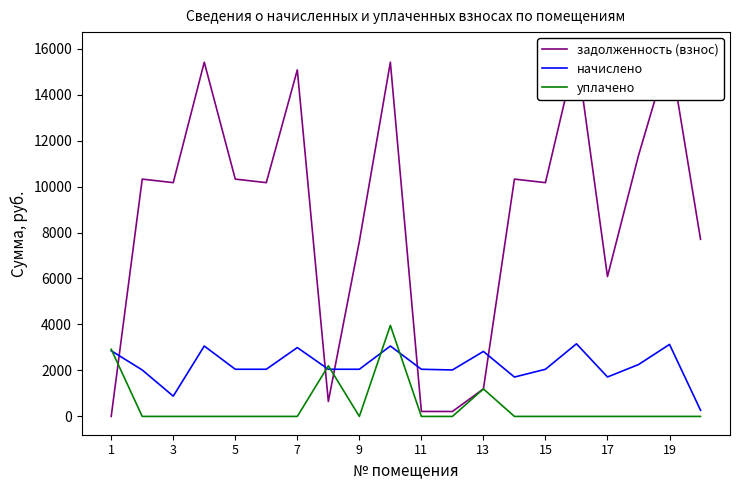

Which series has the largest total across all categories?

задолженность (взнос)